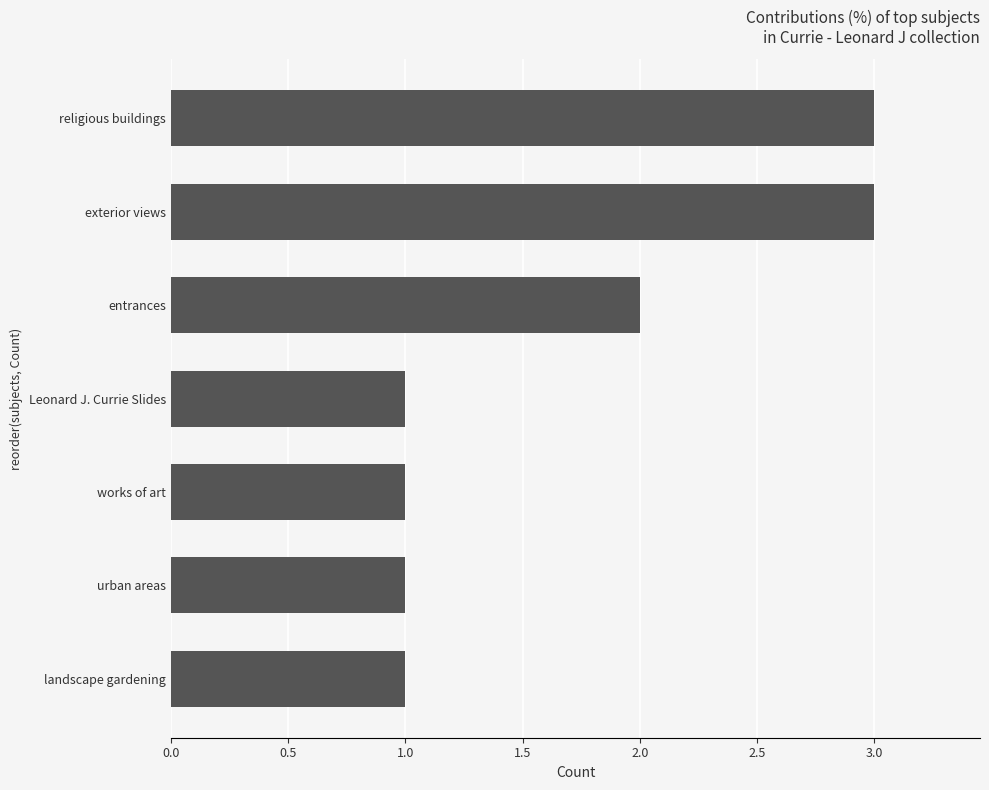

What is the greatest value displayed?

3